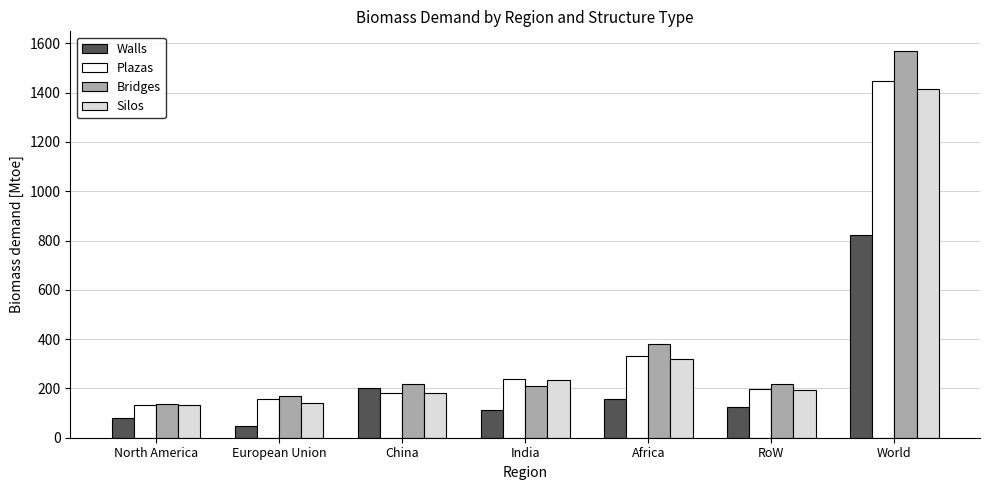

Which series changed the most between European Union and World?

Bridges